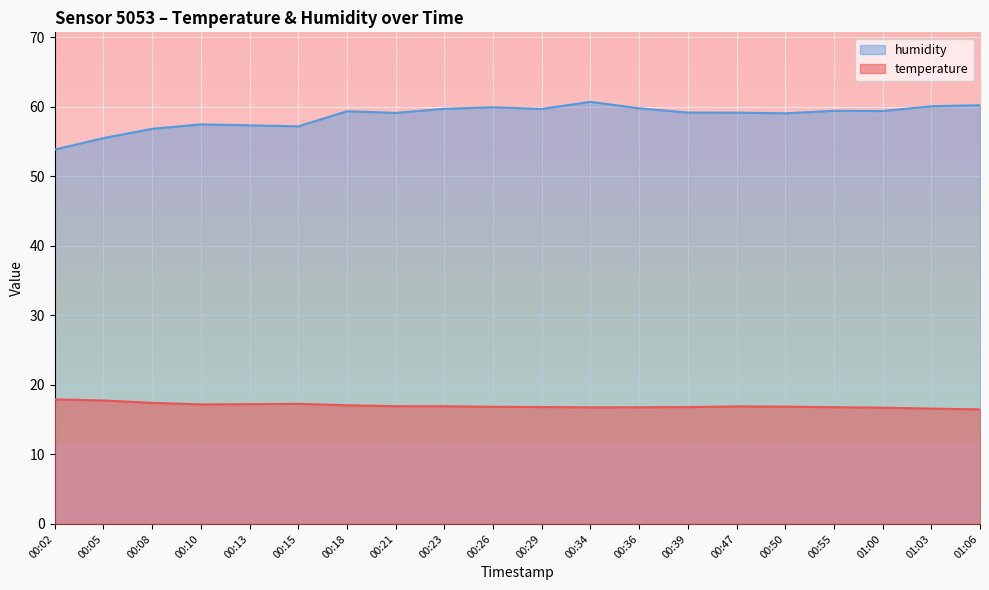

What position from the left is 00:23?

9